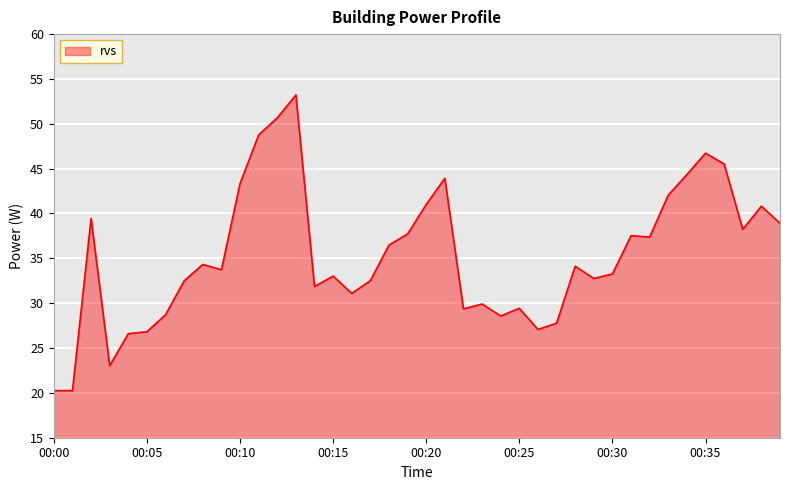

What is the difference between the maximum and minimum values?

33.0